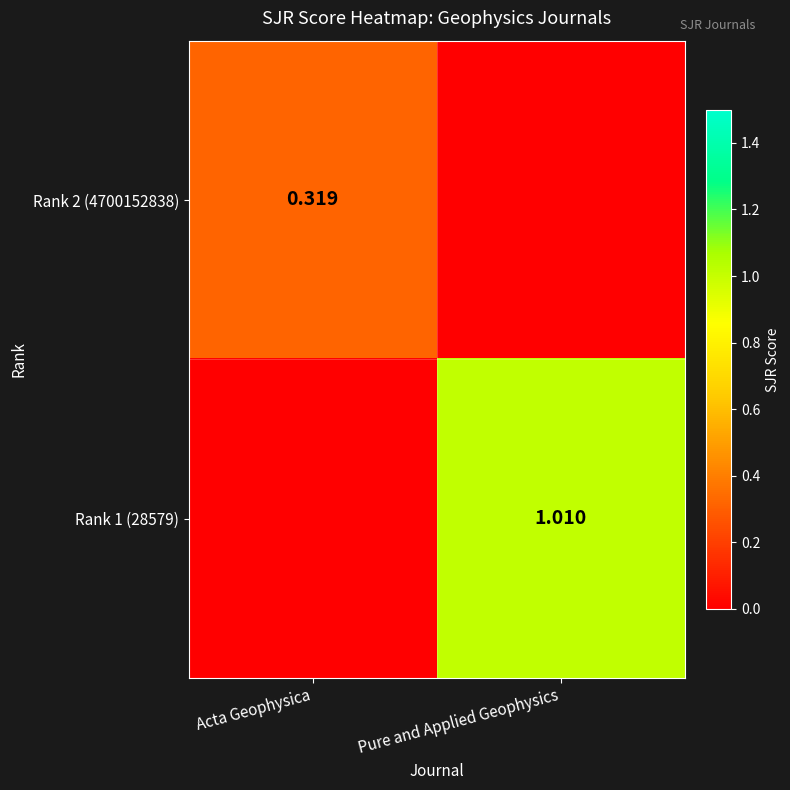

Is the value of Rank 2 (4700152838) at Acta Geophysica greater than the value of Rank 1 (28579) at Pure and Applied Geophysics?

No